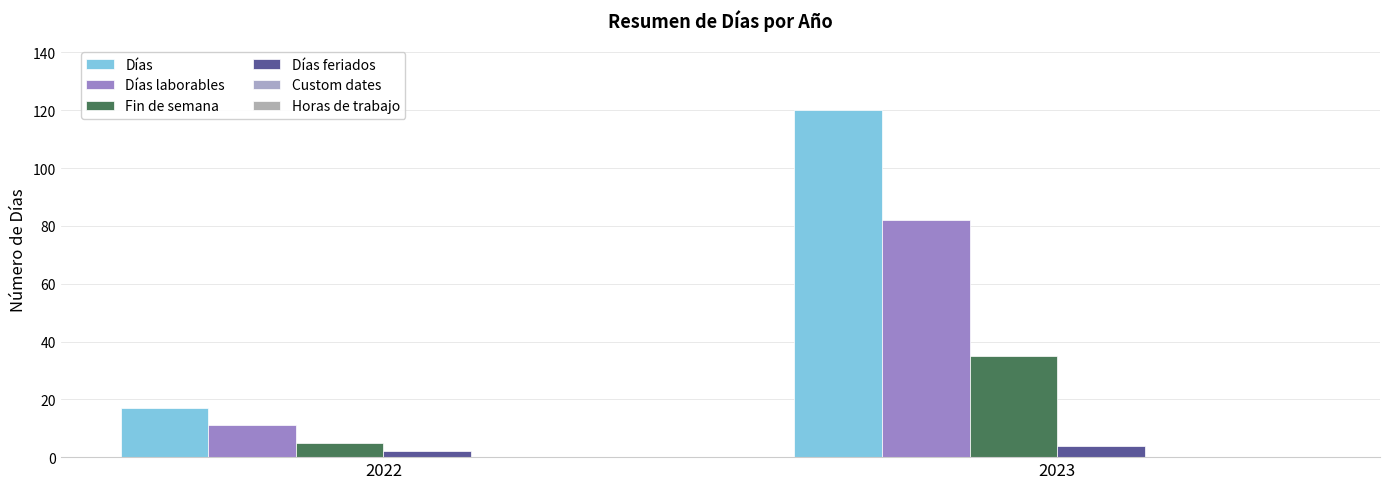

The Días feriados series shows 3 at 2022. True or false?

False